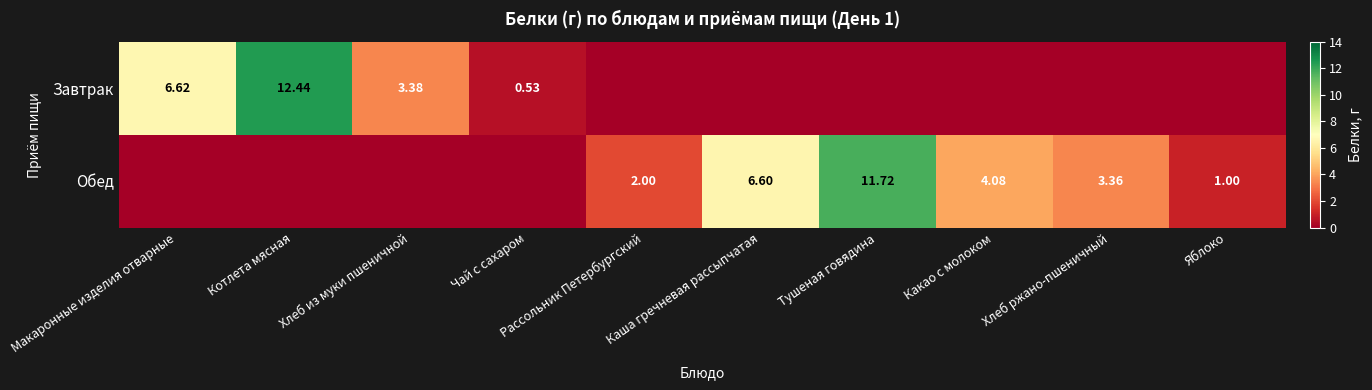

Is the value of Обед at Тушеная говядина greater than the value of Завтрак at Чай с сахаром?

Yes